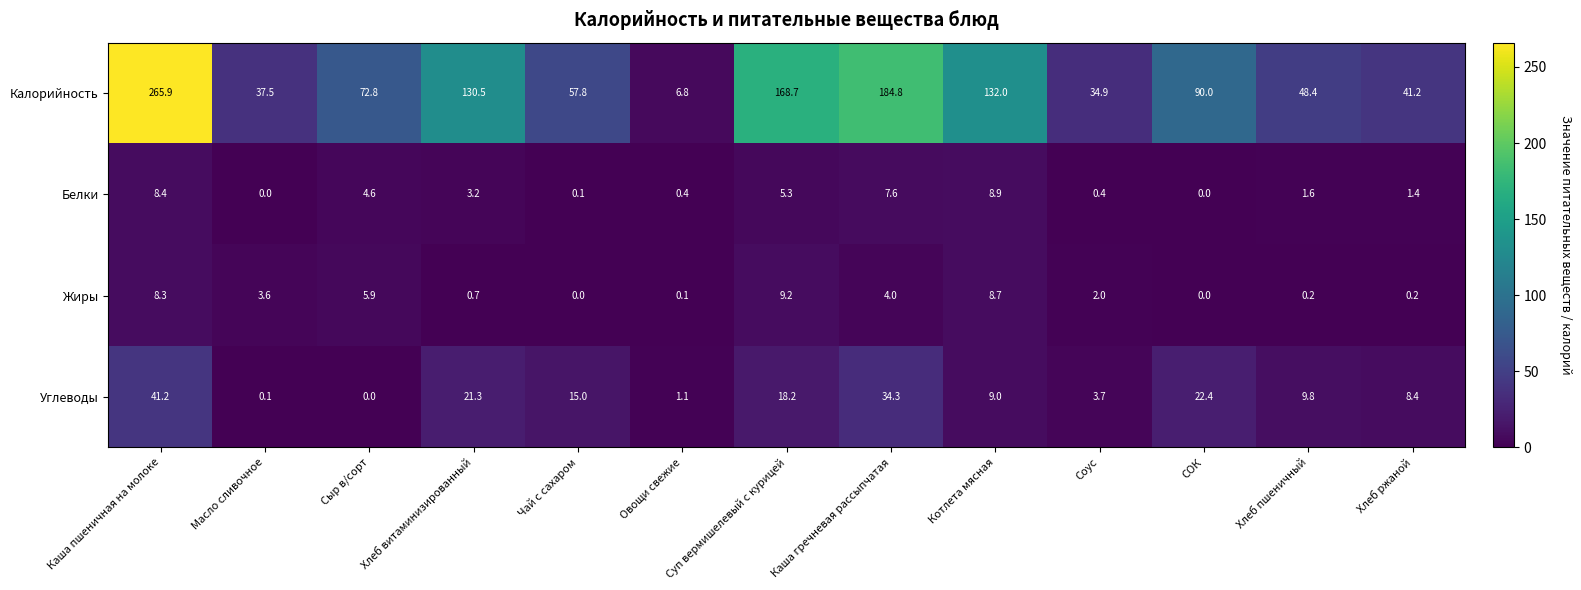

Where does the Белки series first go above 1?

Каша пшеничная на молоке